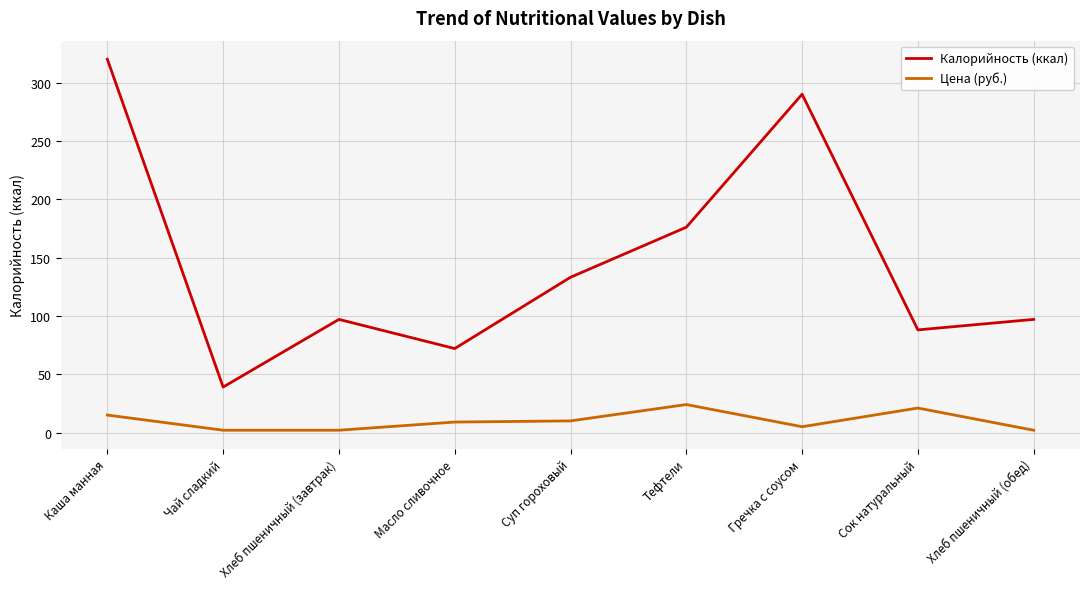

What is the total value across all series at Чай сладкий?

41.0